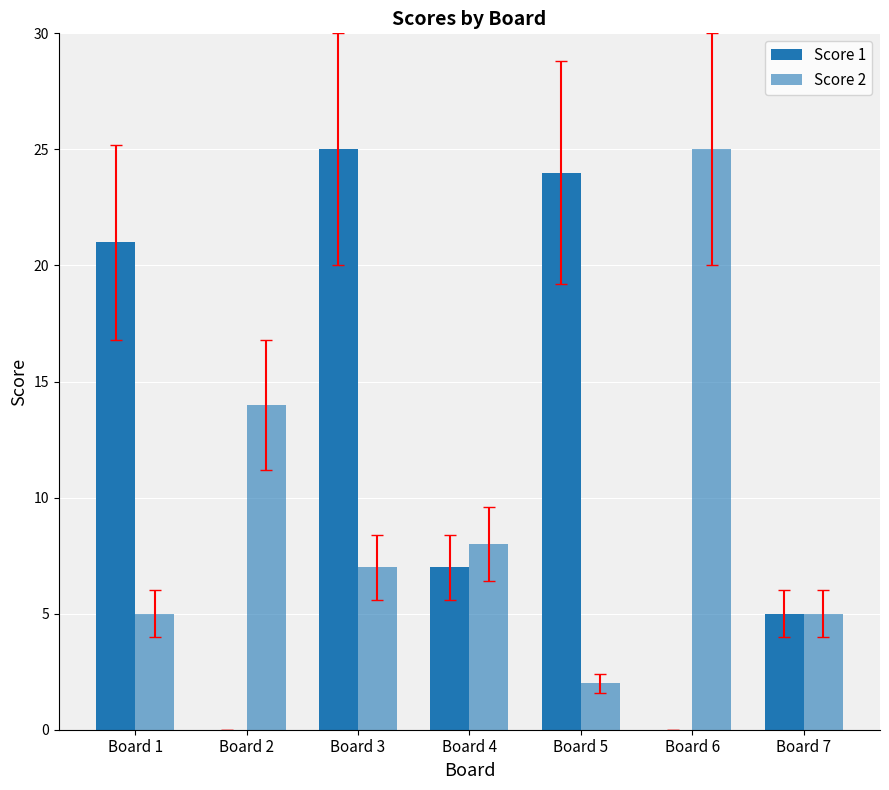

True or false: Score 1 has a value of 9 at Board 4.

False